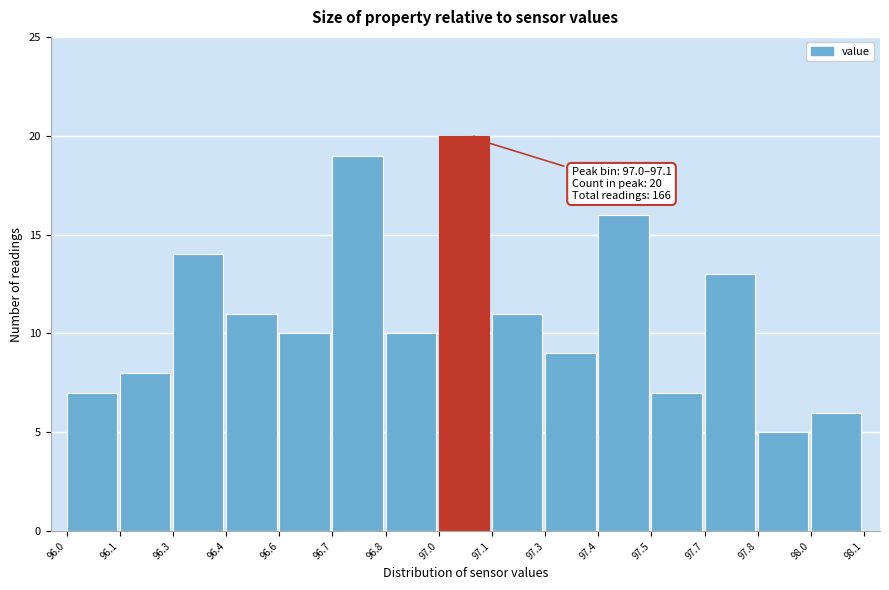

Reading left to right, extract all data points from this chart.

7	8	14	11	10	19	10	20	11	9	16	7	13	5	6